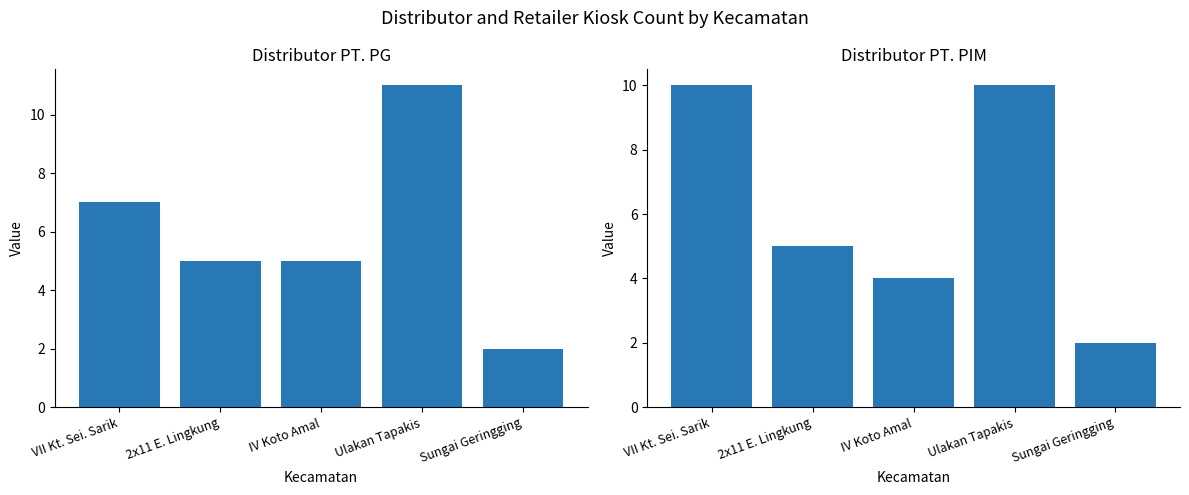

What is the average value of the Distributor PT. PIM series?

6